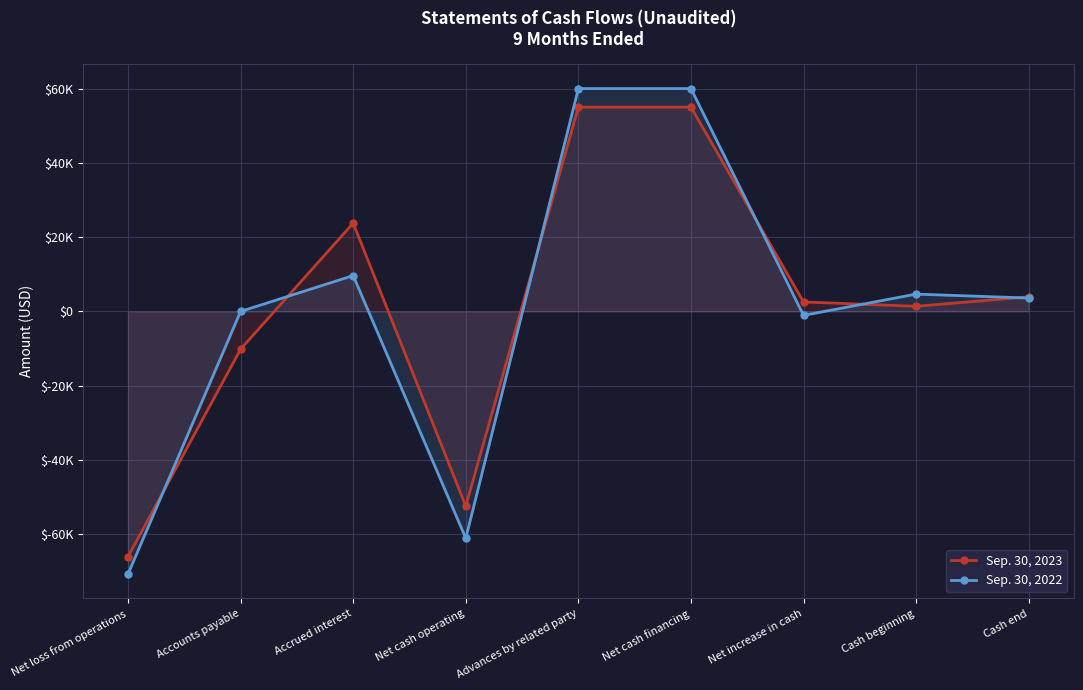

Count the number of categories in the chart.

9